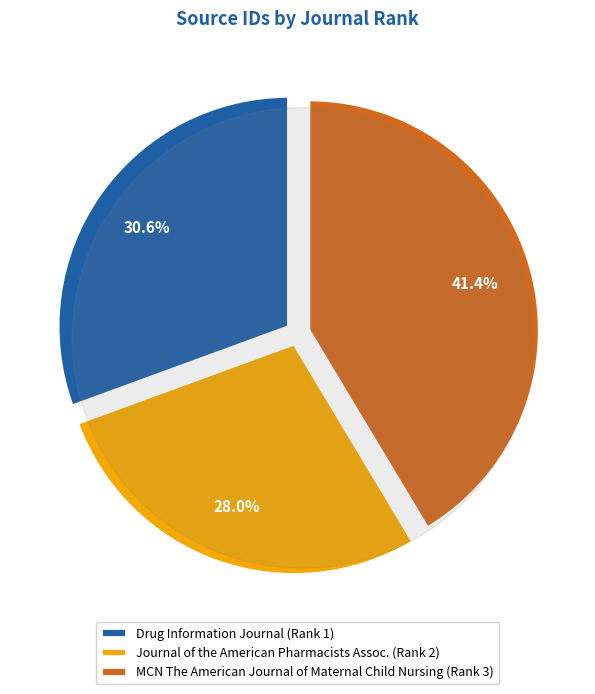

Is it true that Journal of the American Pharmacists Association (Rank 2) is 28% of the pie?

True